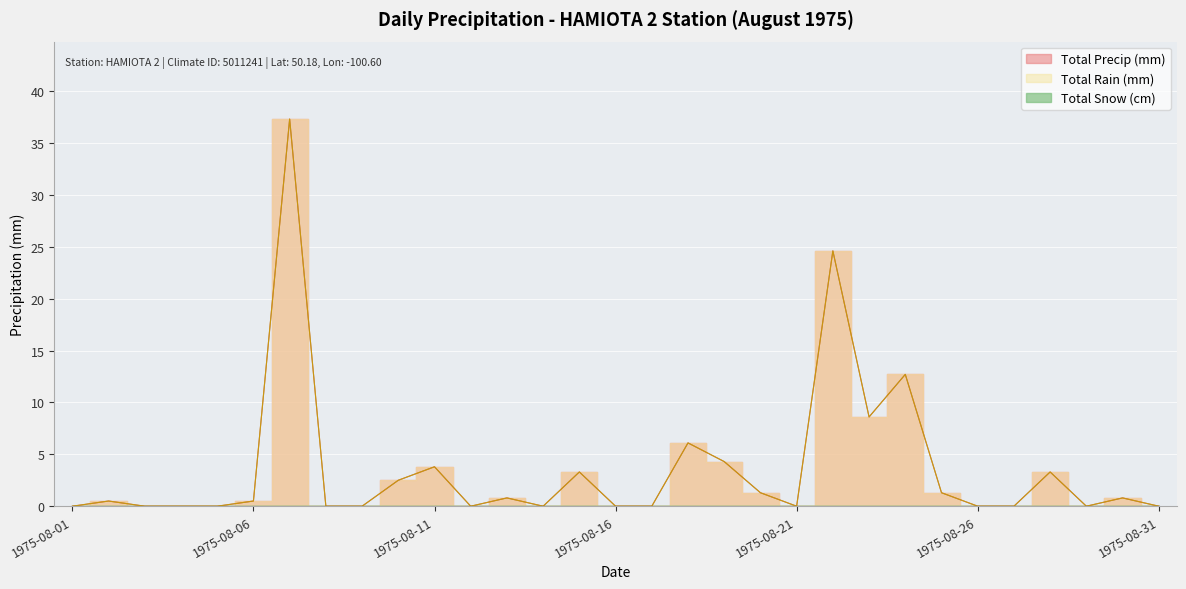

True or false: Total Rain (mm) and Total Precip (mm) cross at least once.

False